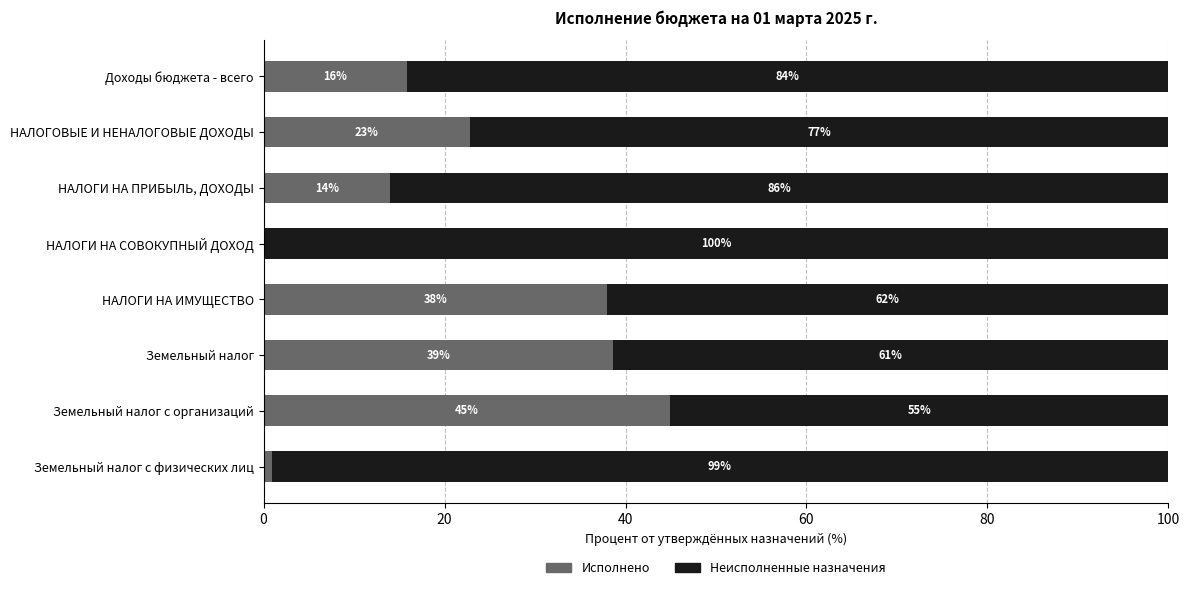

The Исполнено series shows 31.0 at НАЛОГИ НА СОВОКУПНЫЙ ДОХОД. True or false?

False